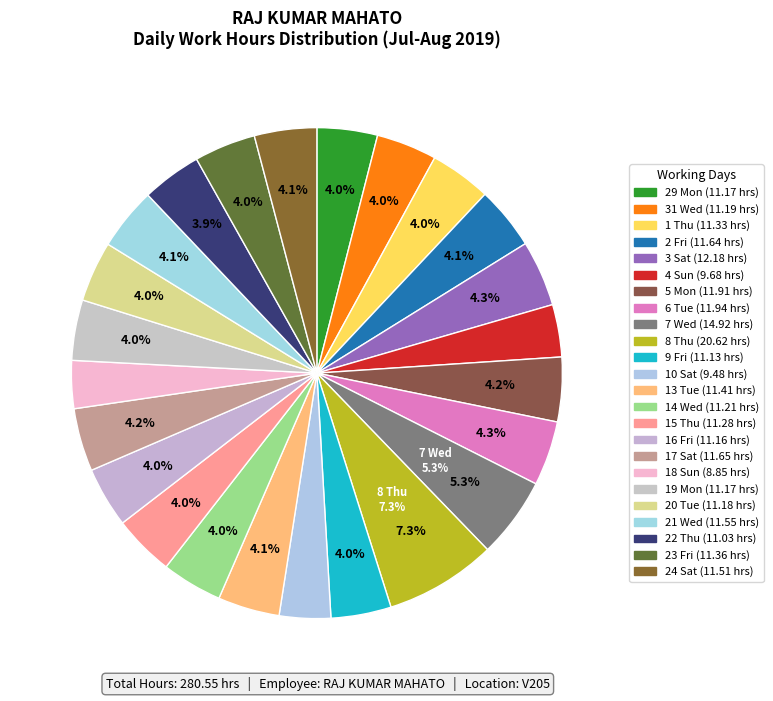

Count the number of slices in the pie.

24